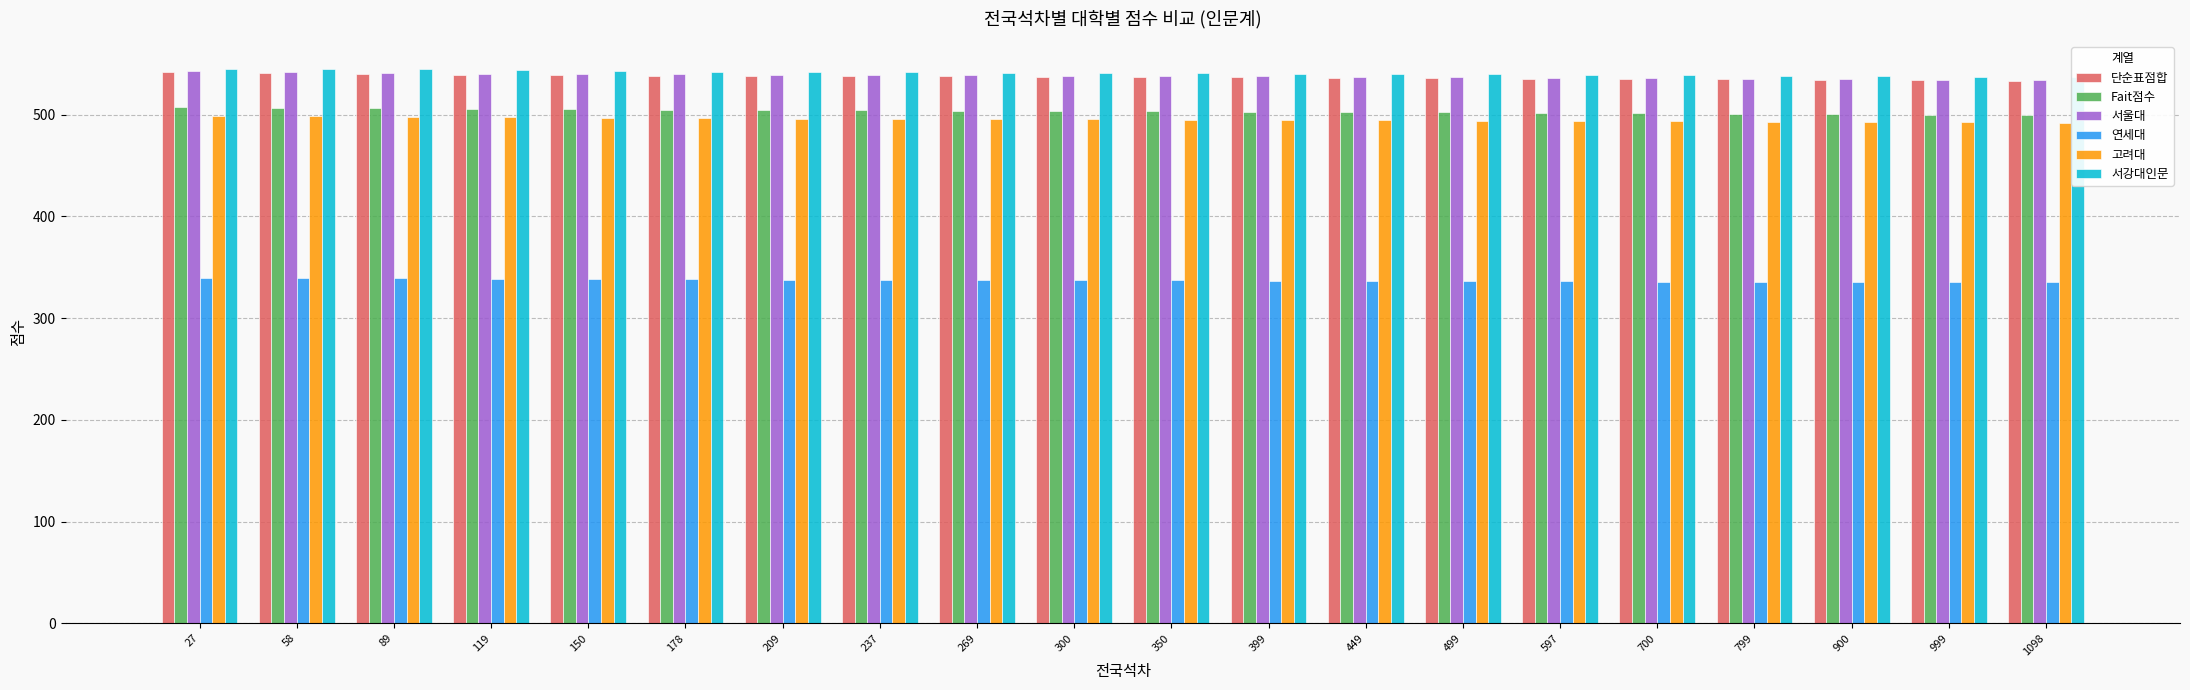

The Fait점수 series shows 504.0 at 300. True or false?

True